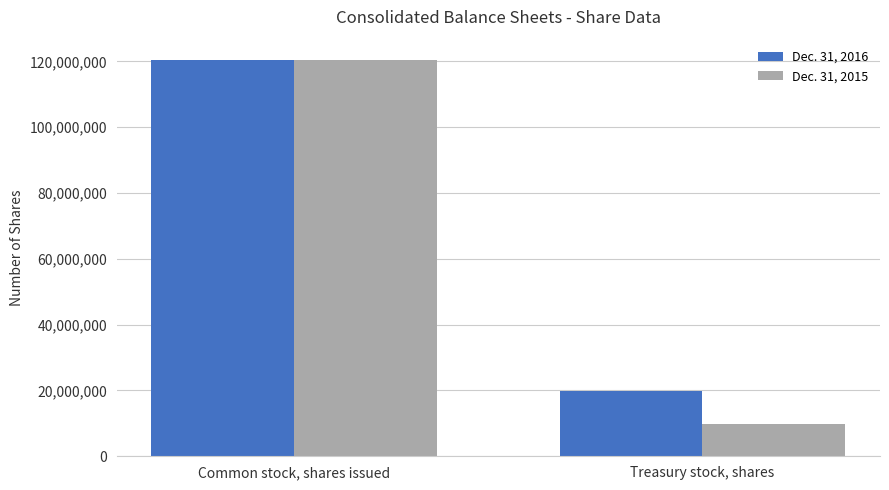

What is the label of the 1st bar from the left?

Common stock, shares issued